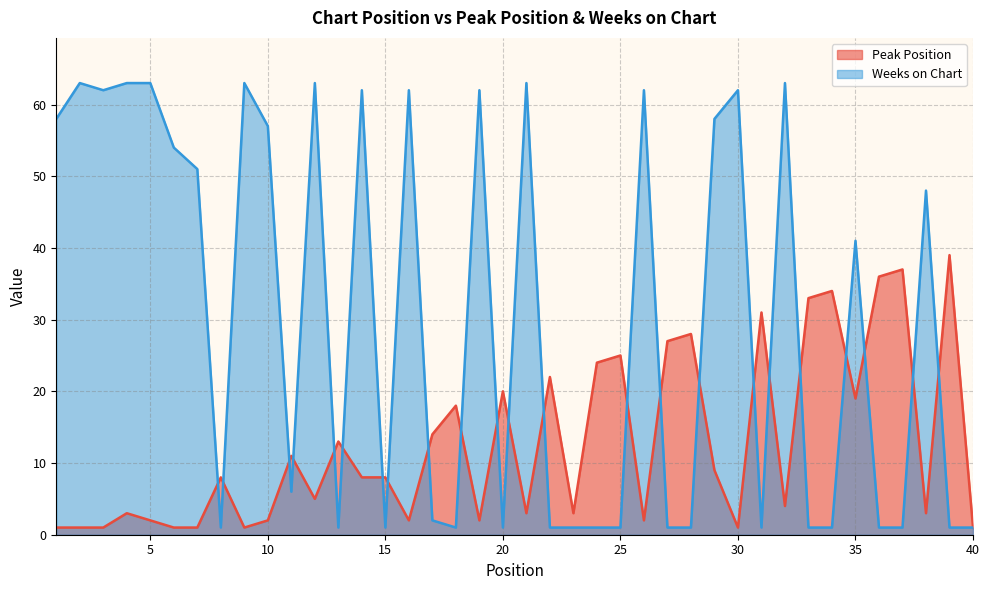

Where is the first local minimum for Peak Position?

9